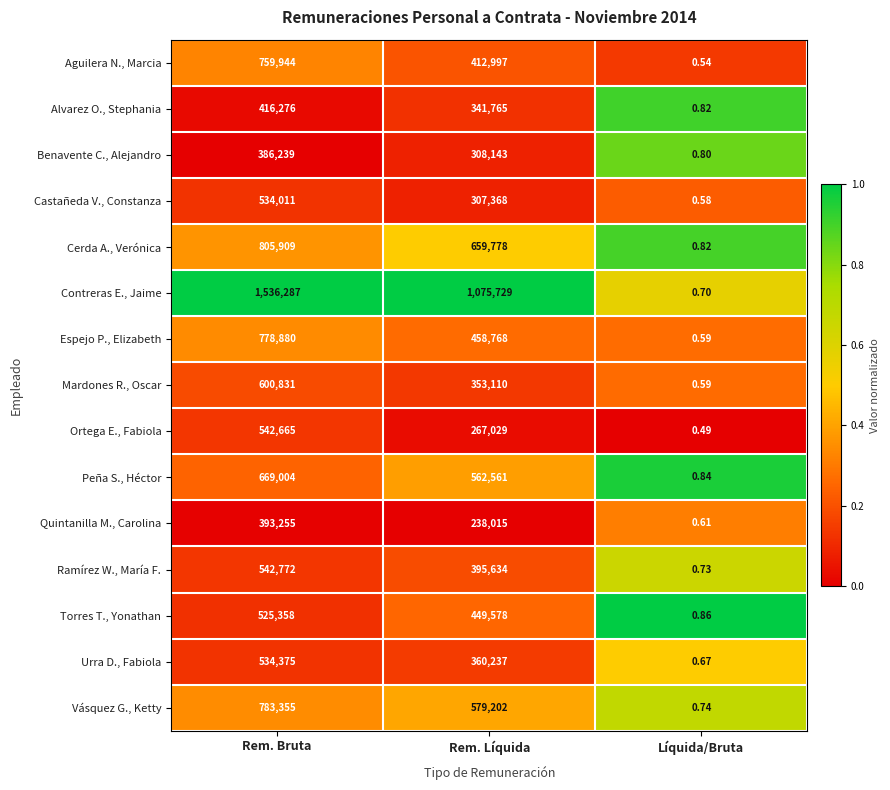

Which category has the highest value in the Cerda A., Verónica series?

Rem. Bruta